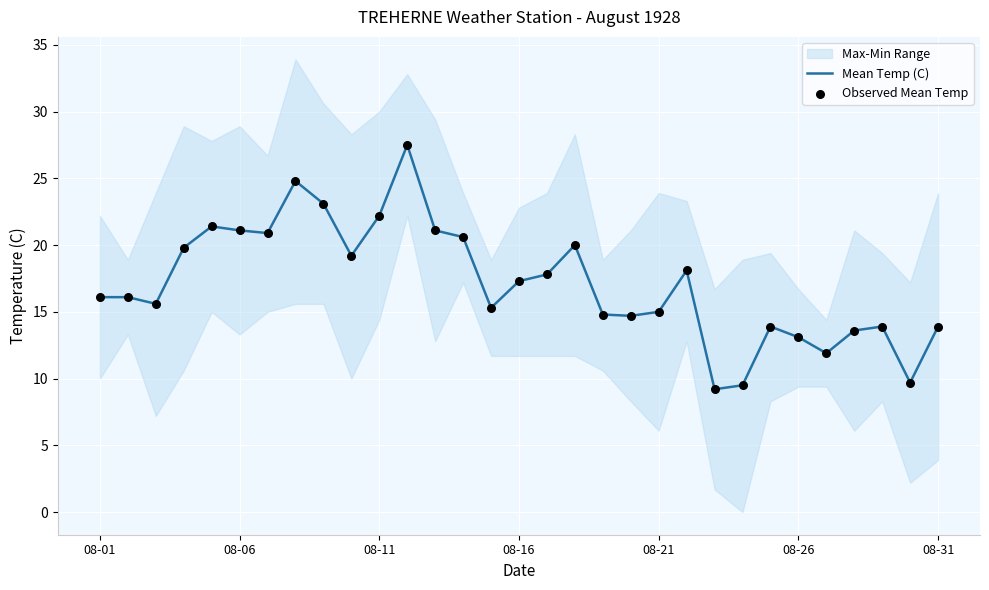

What is the total value across all series at 7?

49.6